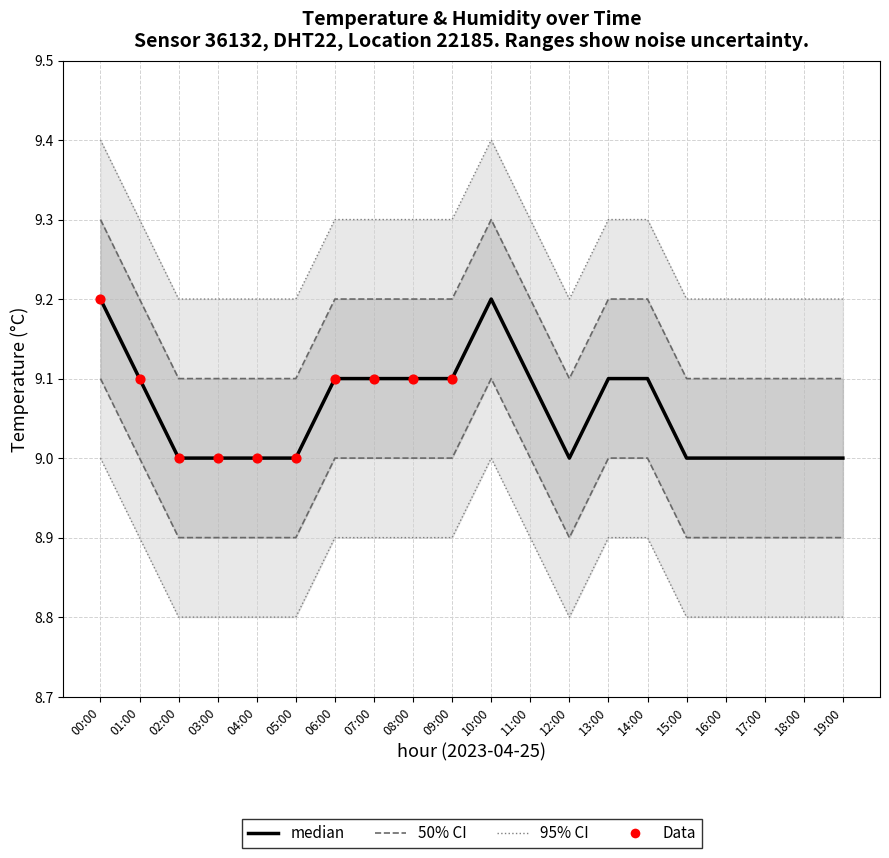

What is the ratio of the value at 14:00 to the value at 10:00?

1.0